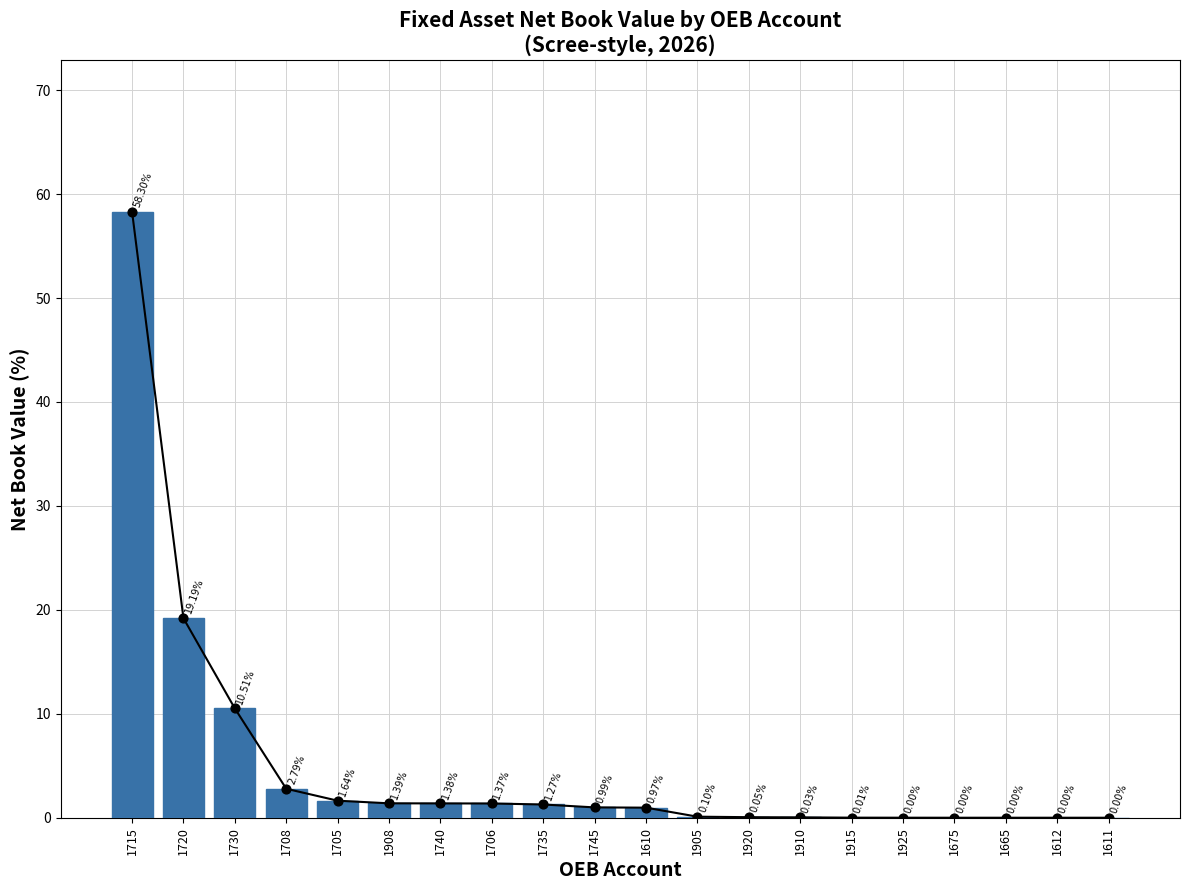

What is the change in value from 1730 to 1925?

-10.5